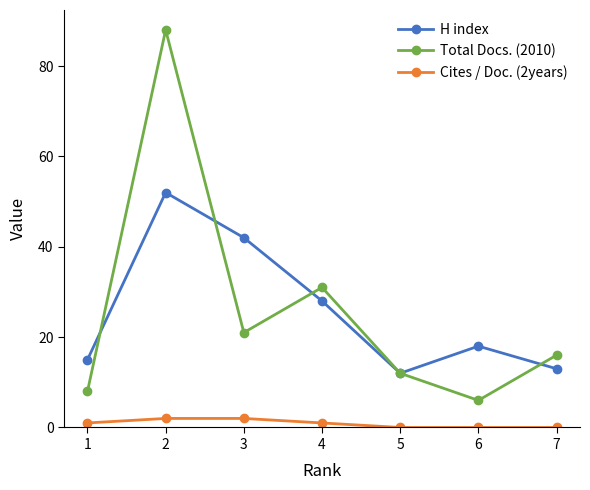

Count the number of data series in this chart.

3